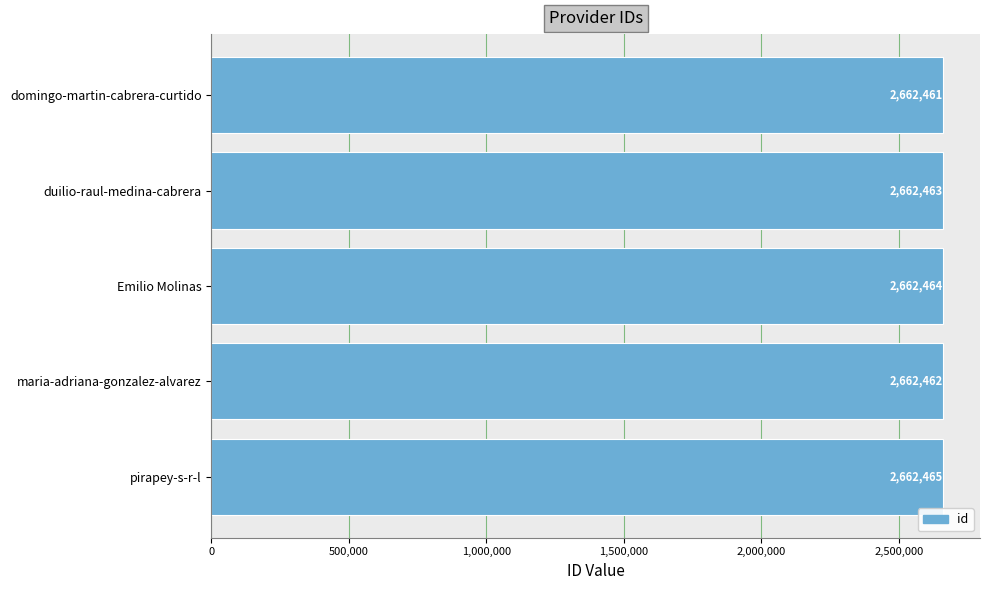

What is the minimum value shown in the chart?

2662461